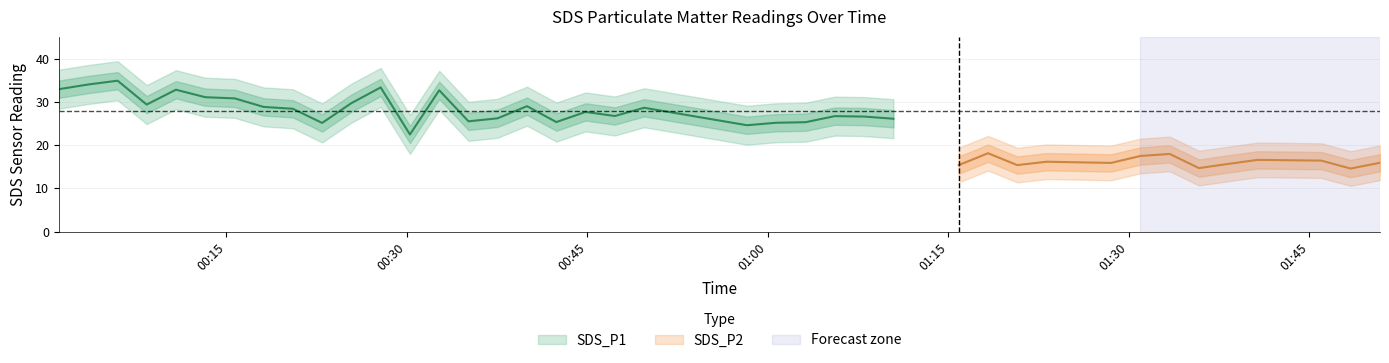

Which category has the highest value in the SDS_P1 series?

2